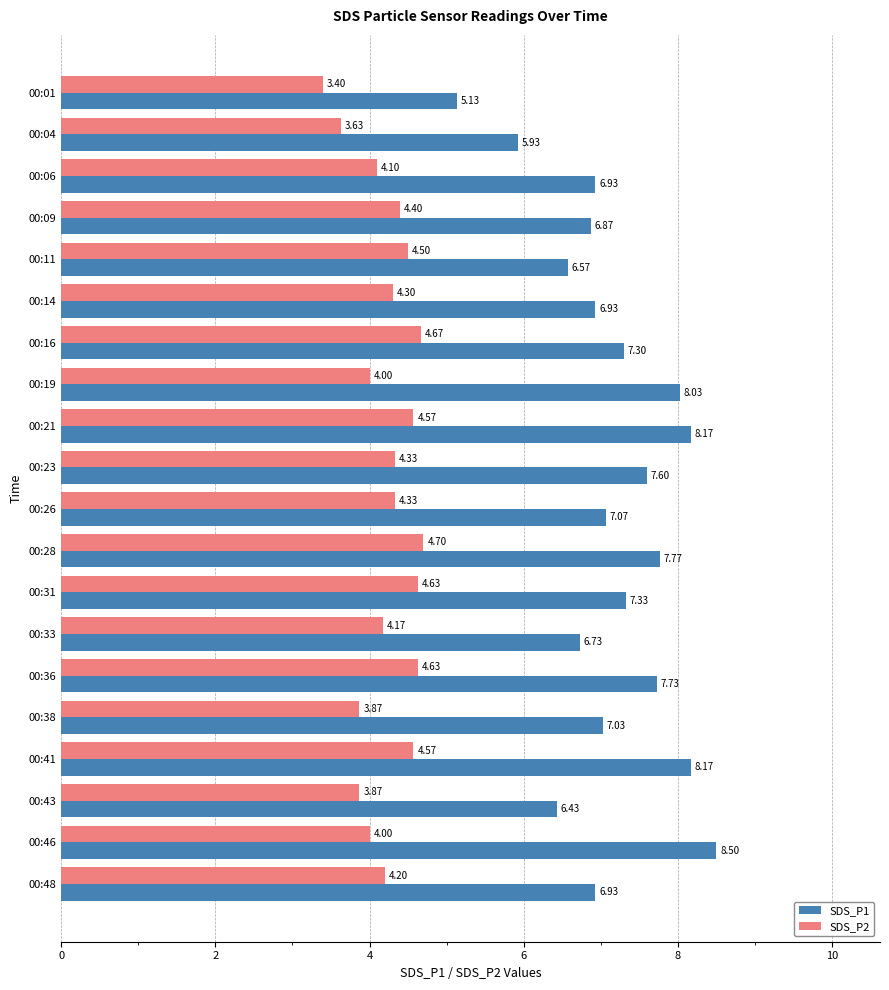

Rank the series by their maximum value, from lowest to highest.

SDS_P2, SDS_P1